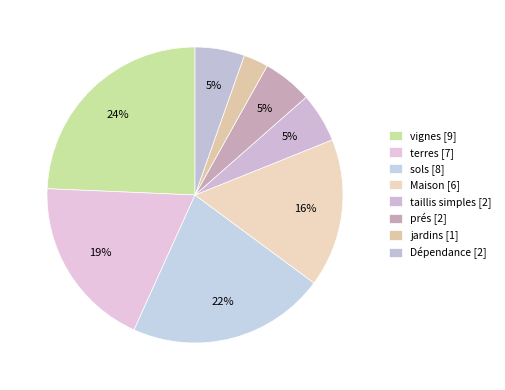

What is the ratio of the value at jardins to the value at taillis simples?

0.5